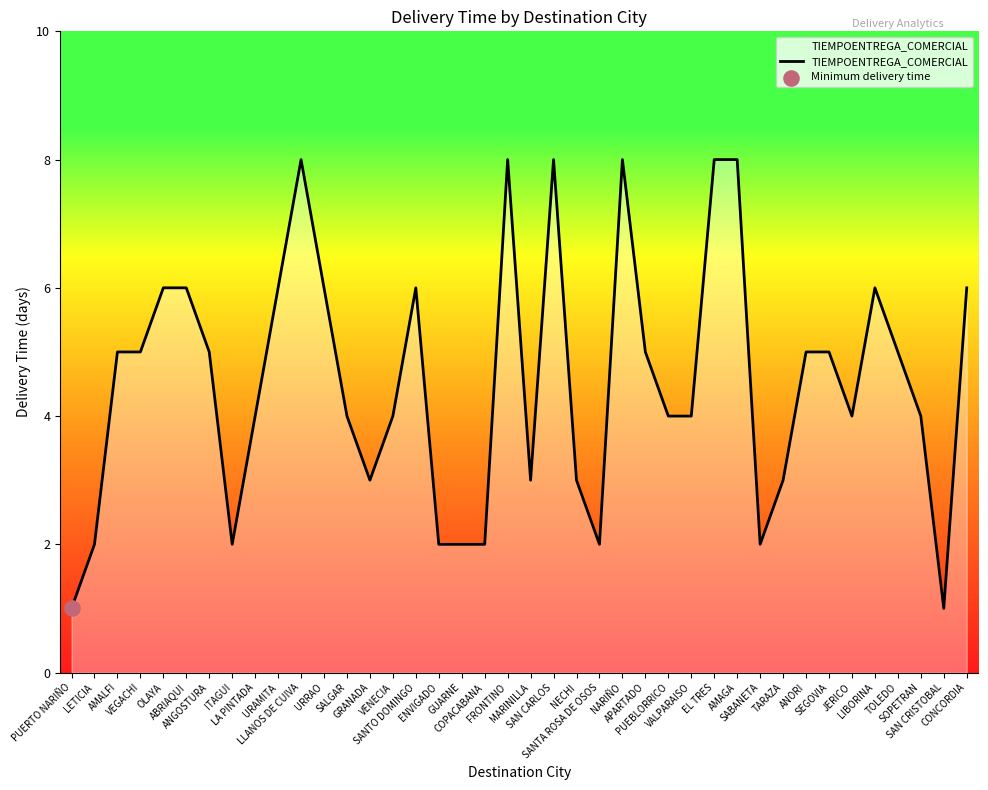

Approximately how many times larger is the value at GUARNE compared to APARTADO?

0.4